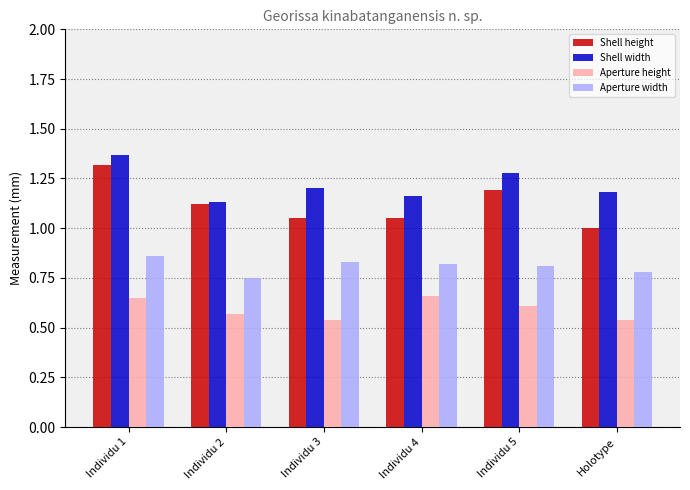

Is the value of Aperture width at Holotype greater than the value of Shell height at Individu 3?

No